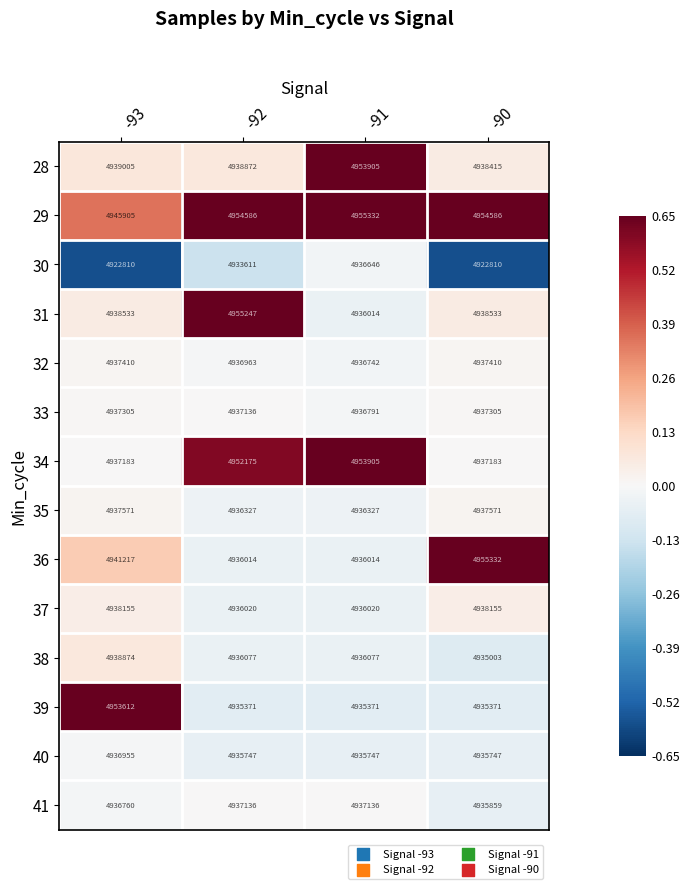

Which series has the largest total across all categories?

29